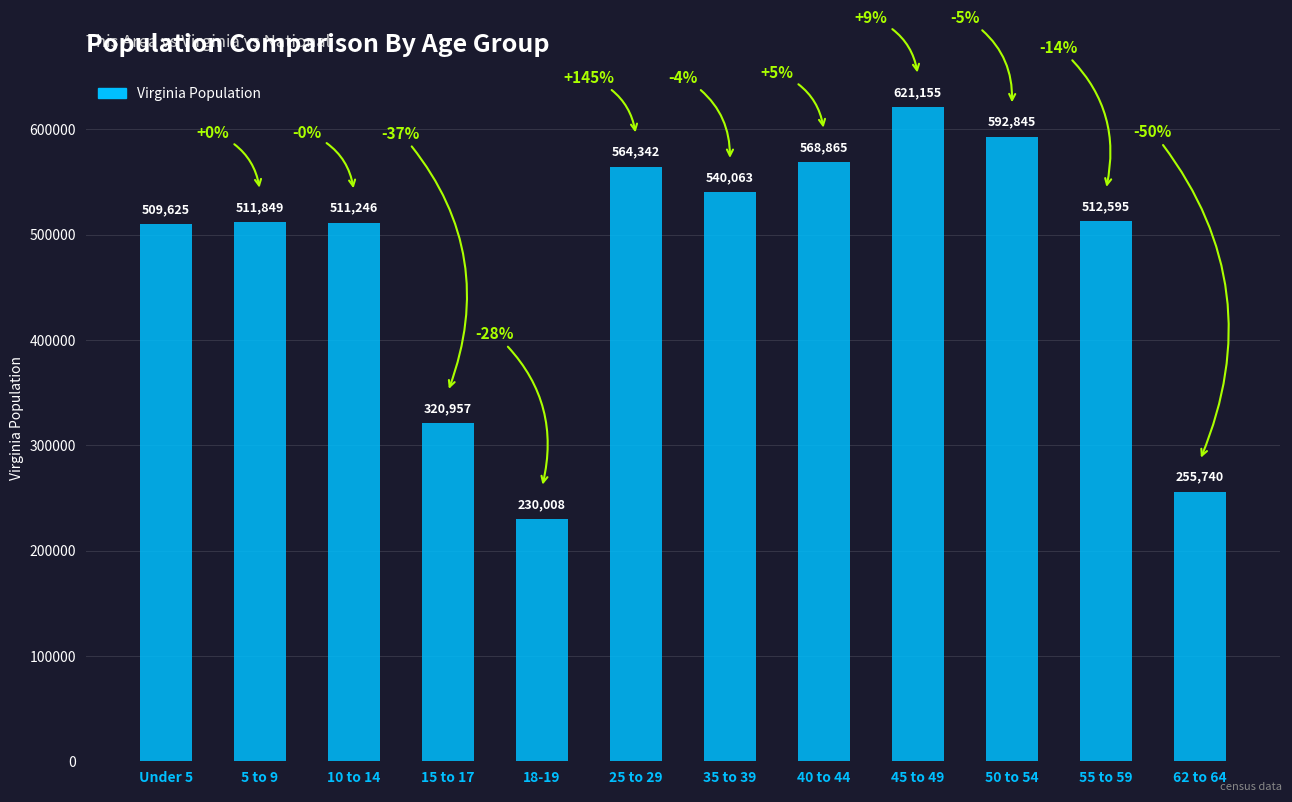

Where does the data first go above 512595?

25 to 29